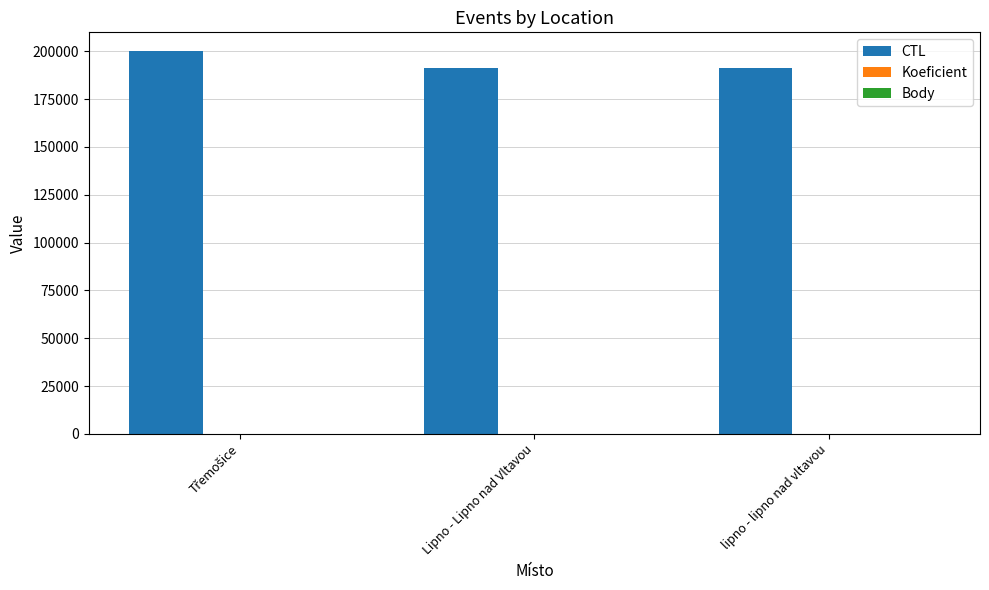

The value of CTL at lipno - lipno nad vltavou is 64339. True or false?

False